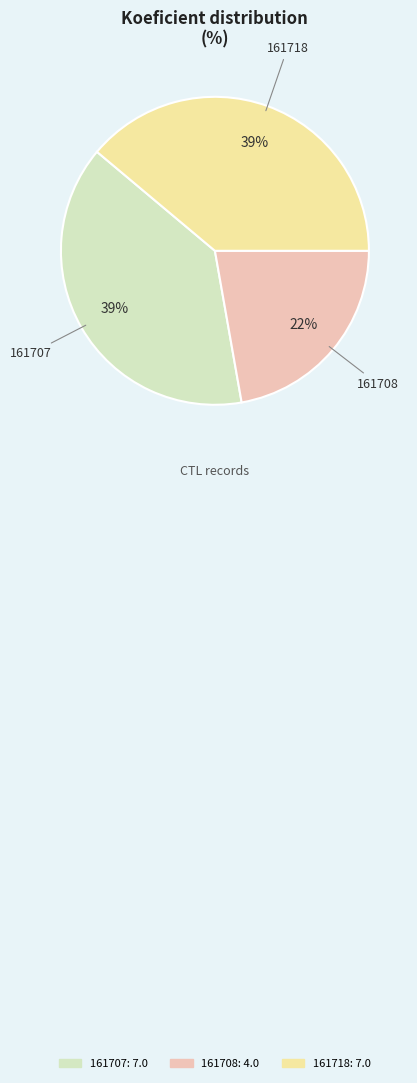

To the nearest percent, what portion does 161718 represent?

39%